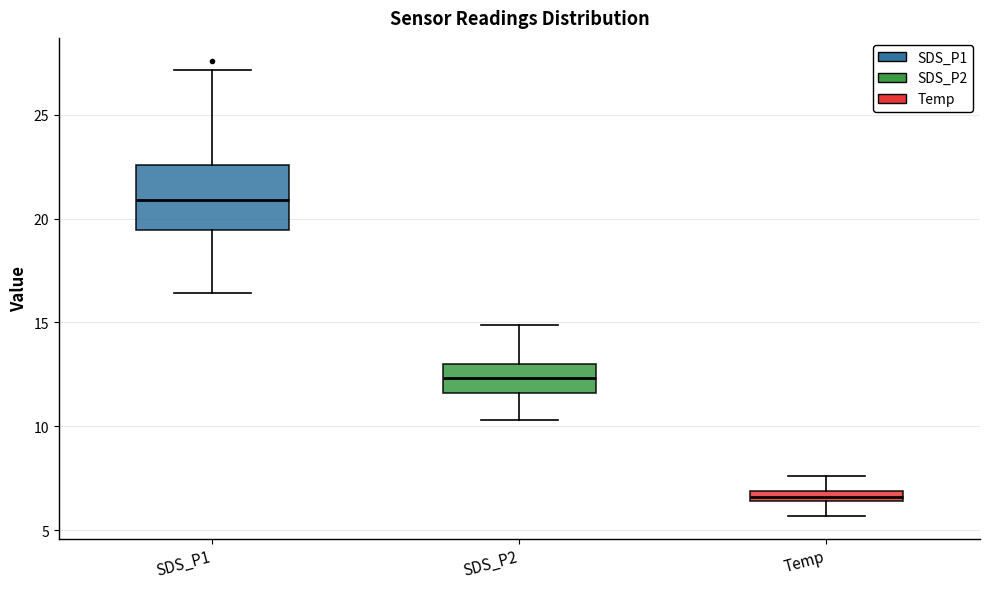

Which box has the highest median line?

SDS_P1